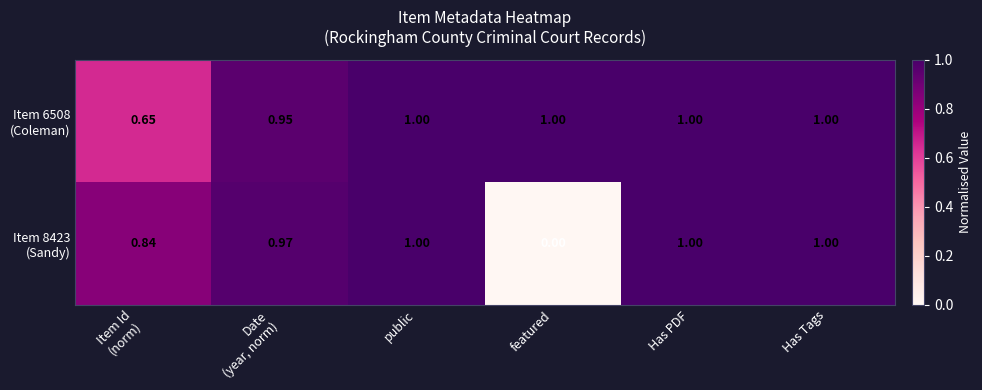

Count the number of categories in the chart.

6